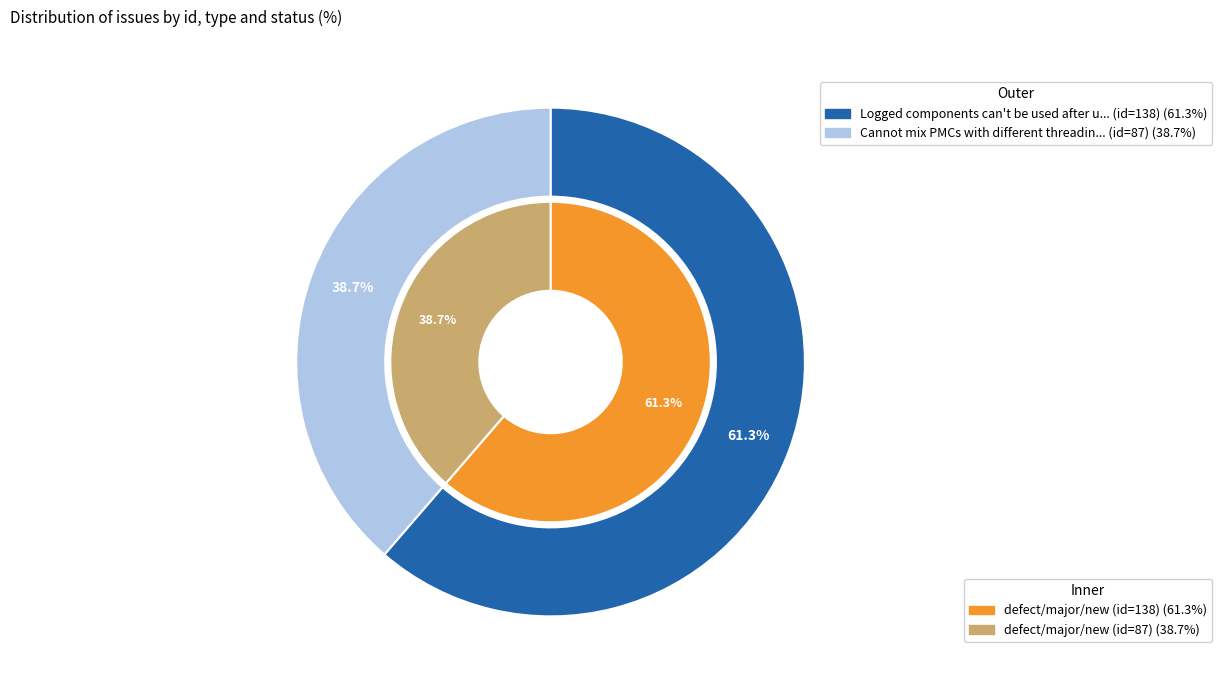

What percentage is the 0 slice, to the nearest percent?

61%